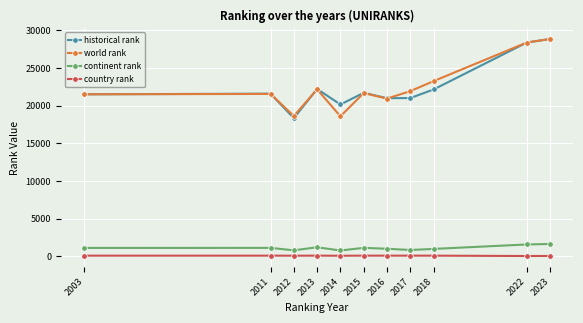

True or false: historical rank has more than 1 points higher than both neighbors.

True